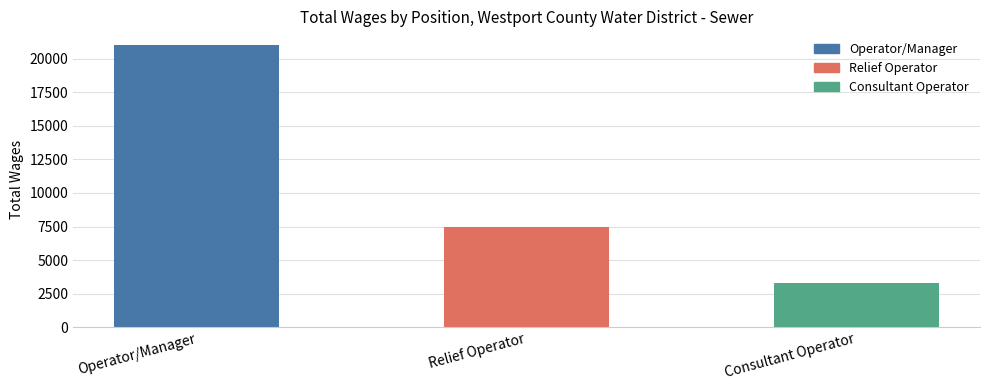

What is the difference between the values at Relief Operator and Consultant Operator?

4169